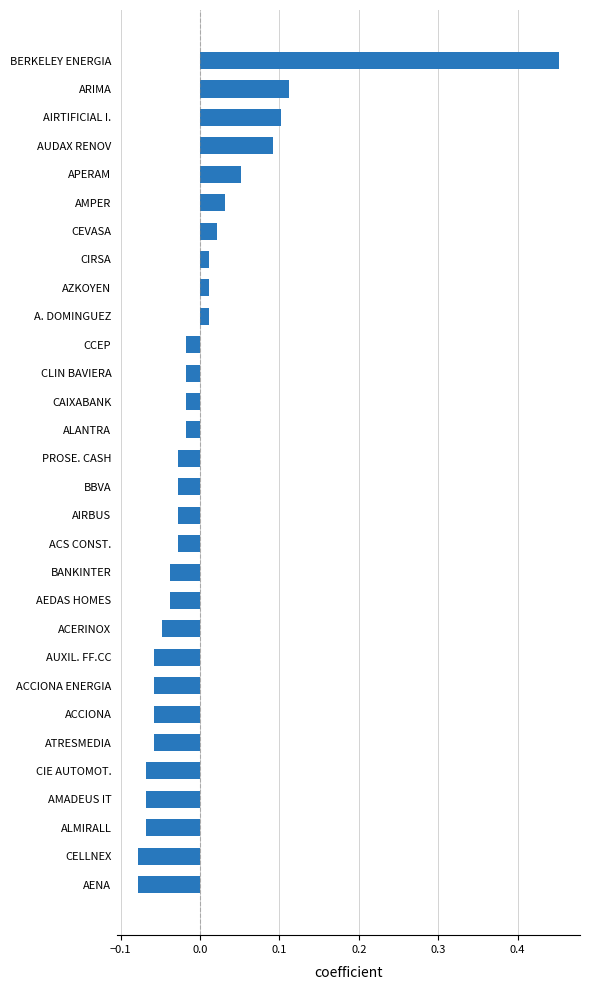

What is the difference between the second highest and minimum values?

0.2